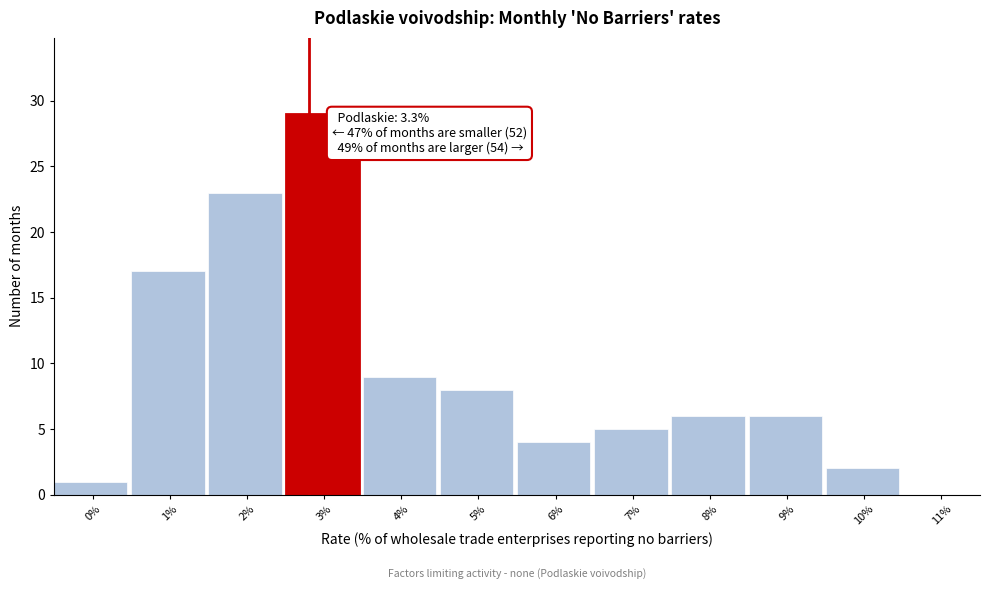

Reading right to left, transcribe all the data shown in this chart.

11%=0	10%=2	9%=6	8%=6	7%=5	6%=4	5%=8	4%=9	3%=29	2%=23	1%=17	0%=1